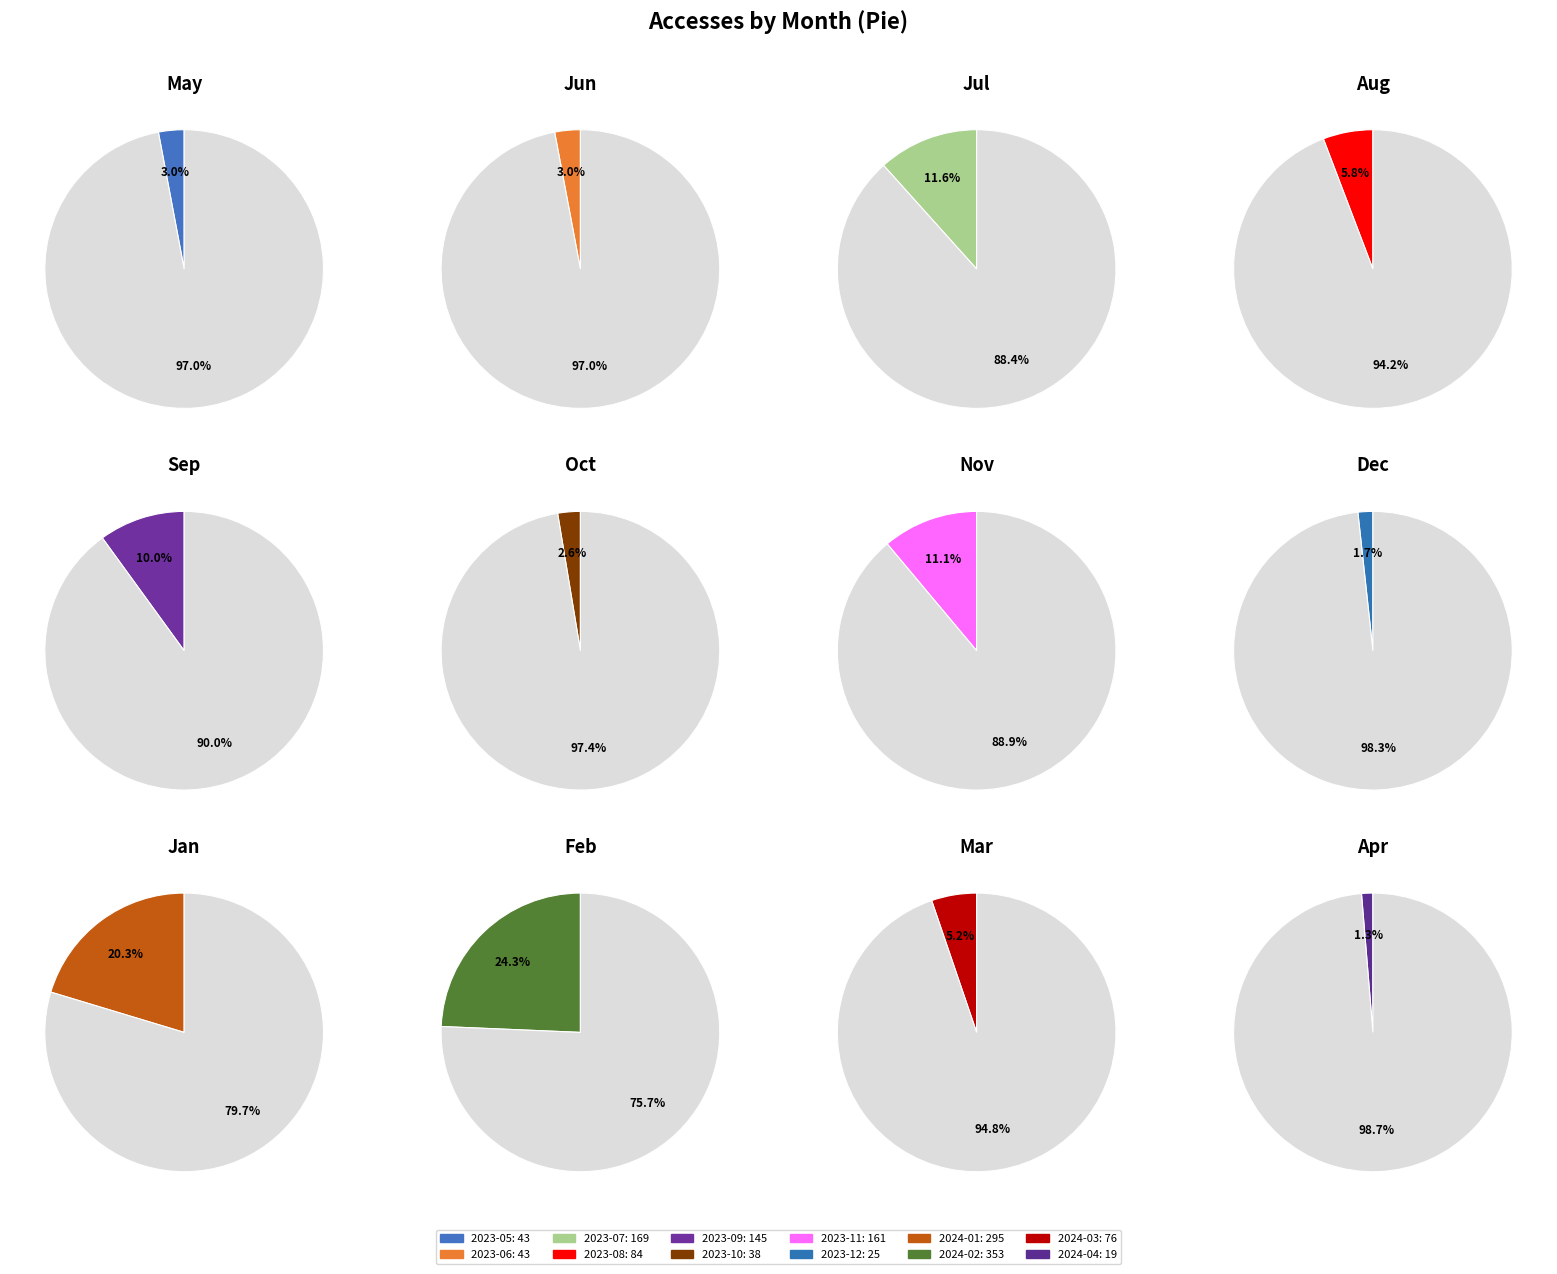

Count the number of slices in the pie.

12